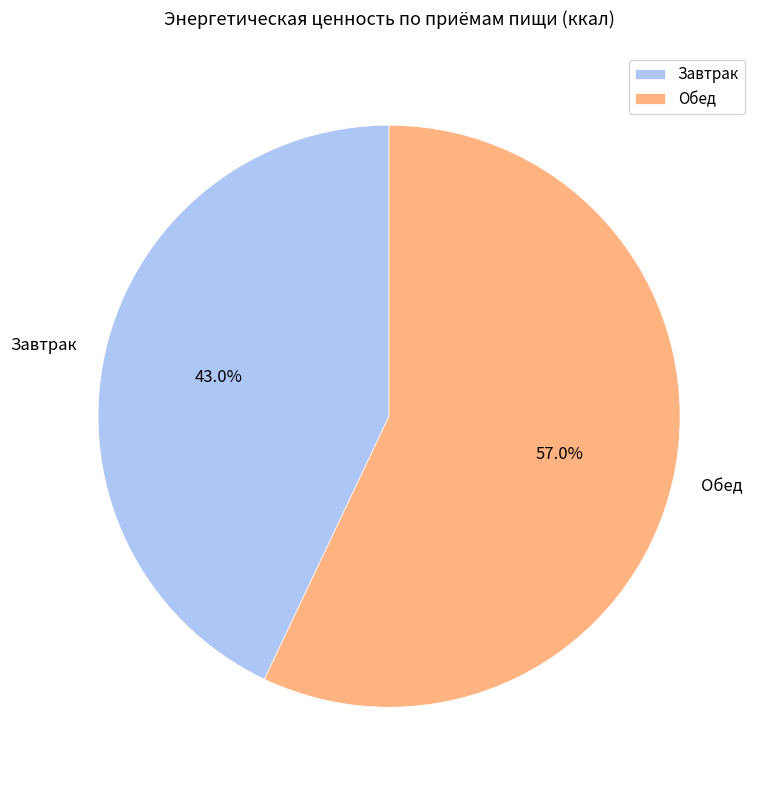

Do Обед and Завтрак together represent more than half of the pie?

Yes